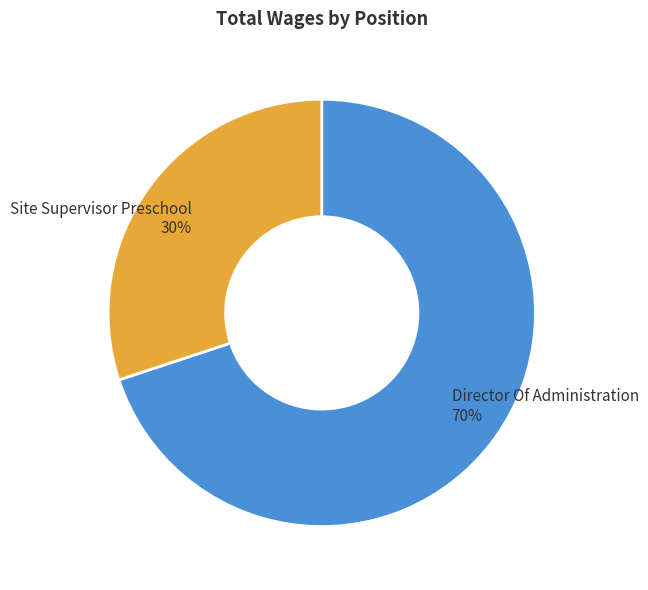

Approximately how many times larger is the value at Site Supervisor Preschool compared to Director Of Administration?

0.4